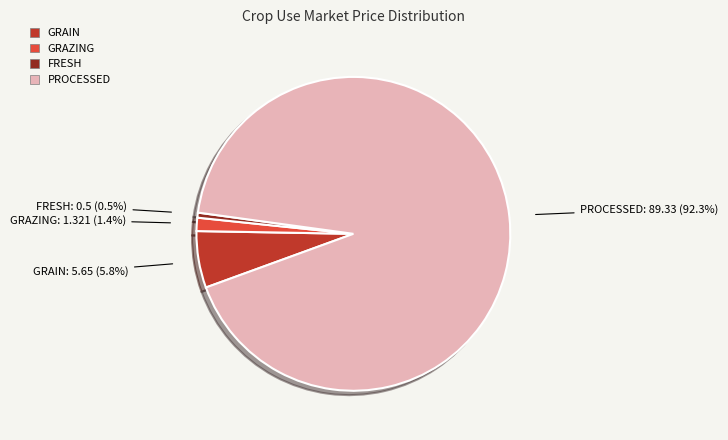

Do PROCESSED and GRAZING together represent more than half of the pie?

Yes